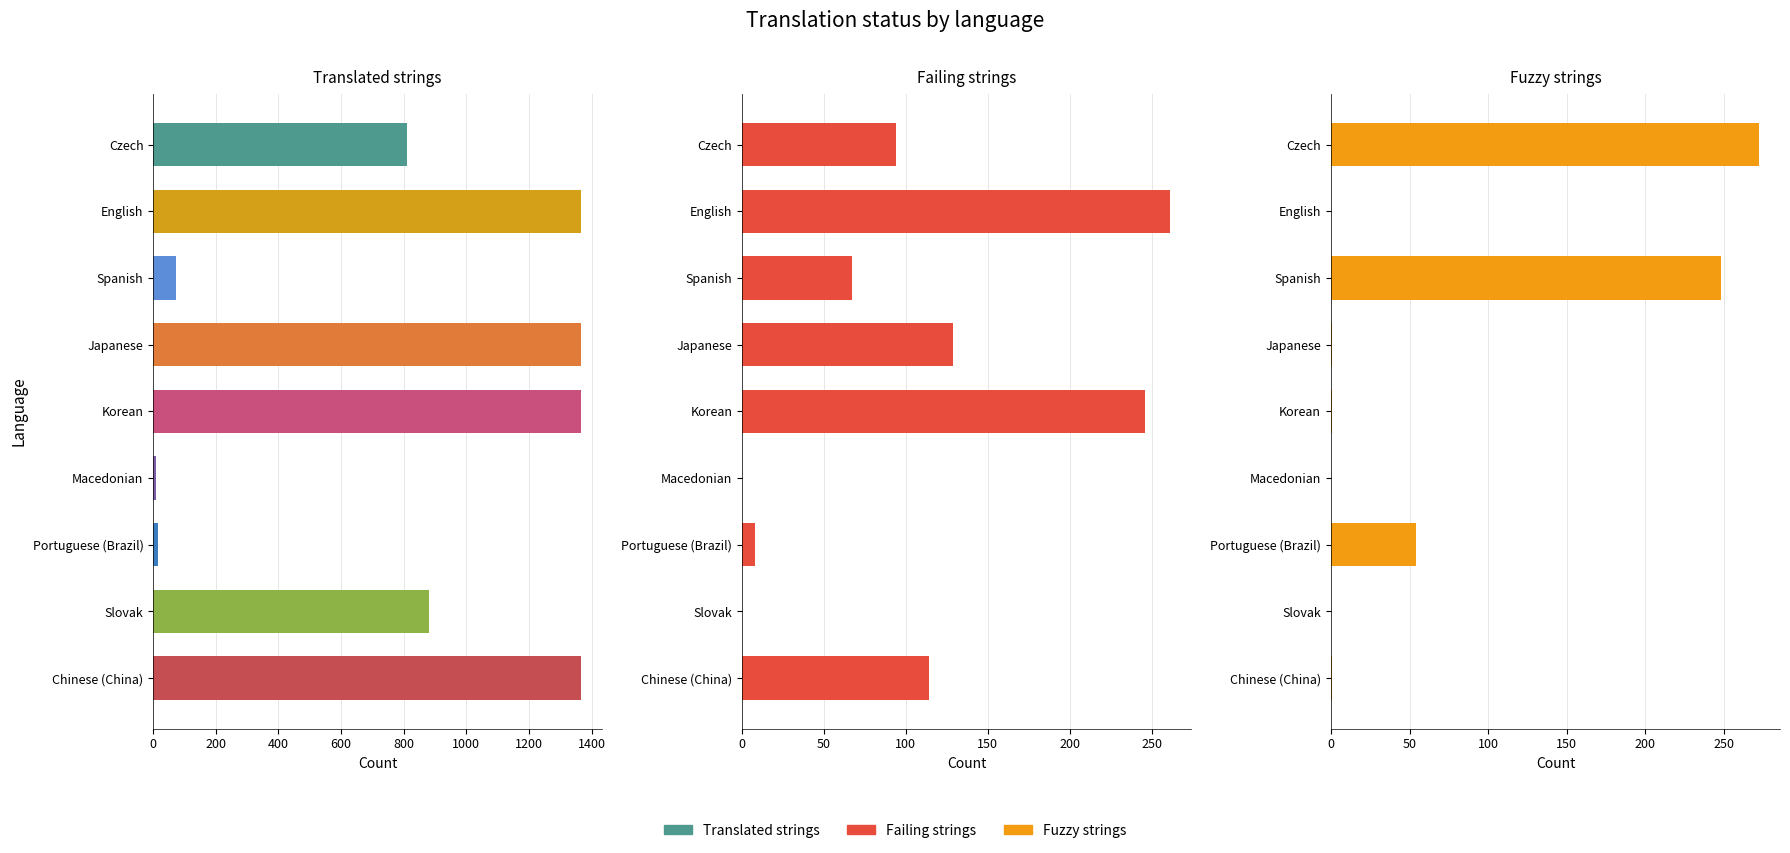

What is the sum of the Translated strings values at Czech and Portuguese (Brazil)?

824